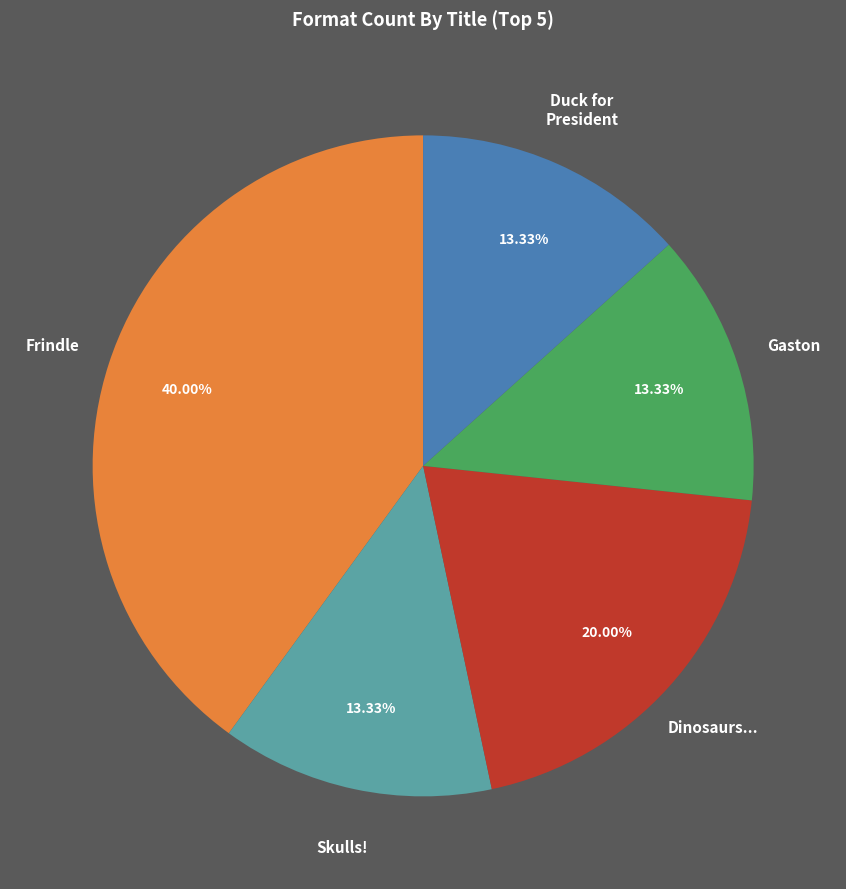

Does any single category account for the majority?

No